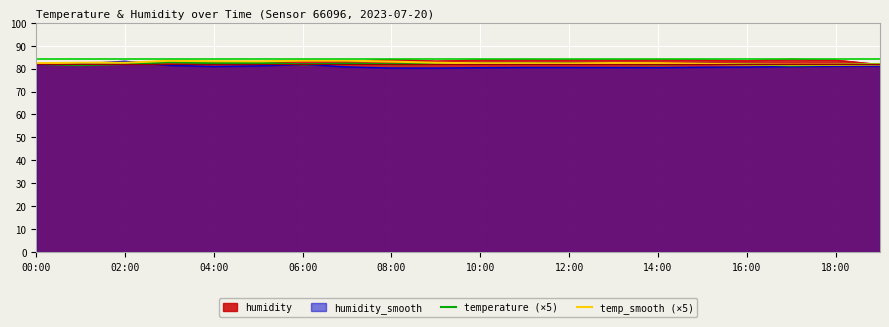

What is the lowest value of the humidity_smooth series?

80.2